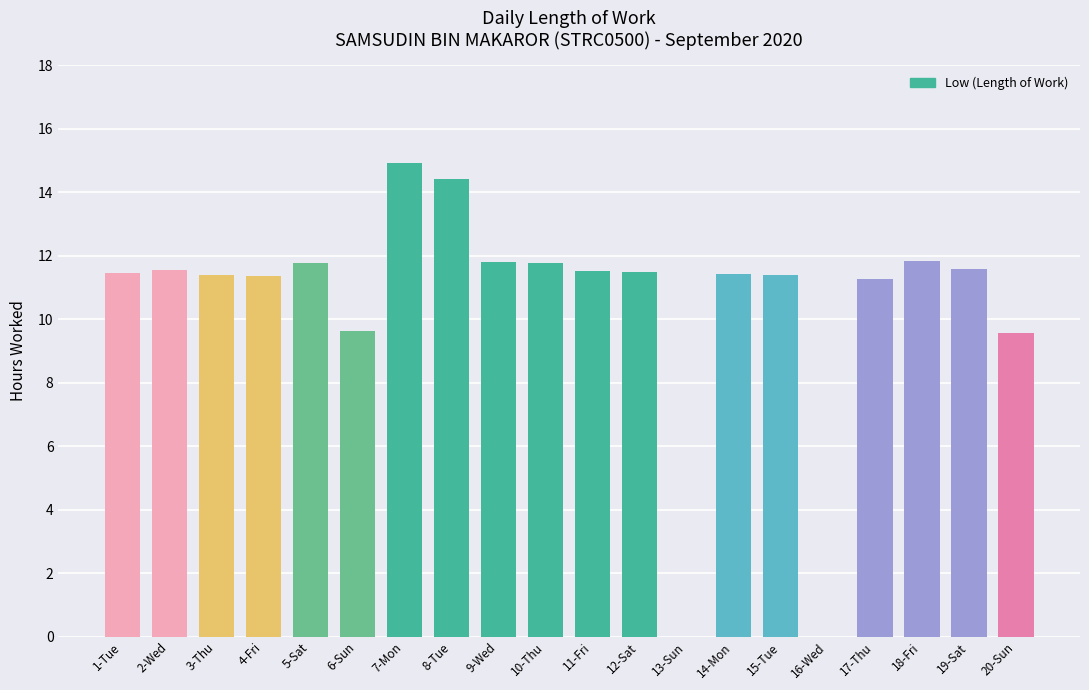

At which label does the data first exceed 11?

1-Tue